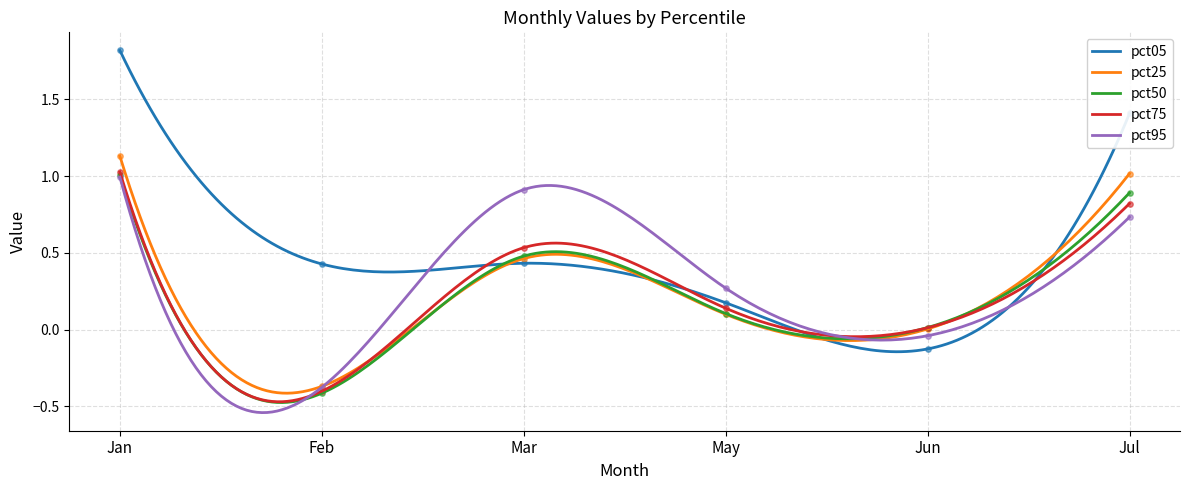

What are all the series names shown in the legend?

pct05, pct25, pct50, pct75, pct95